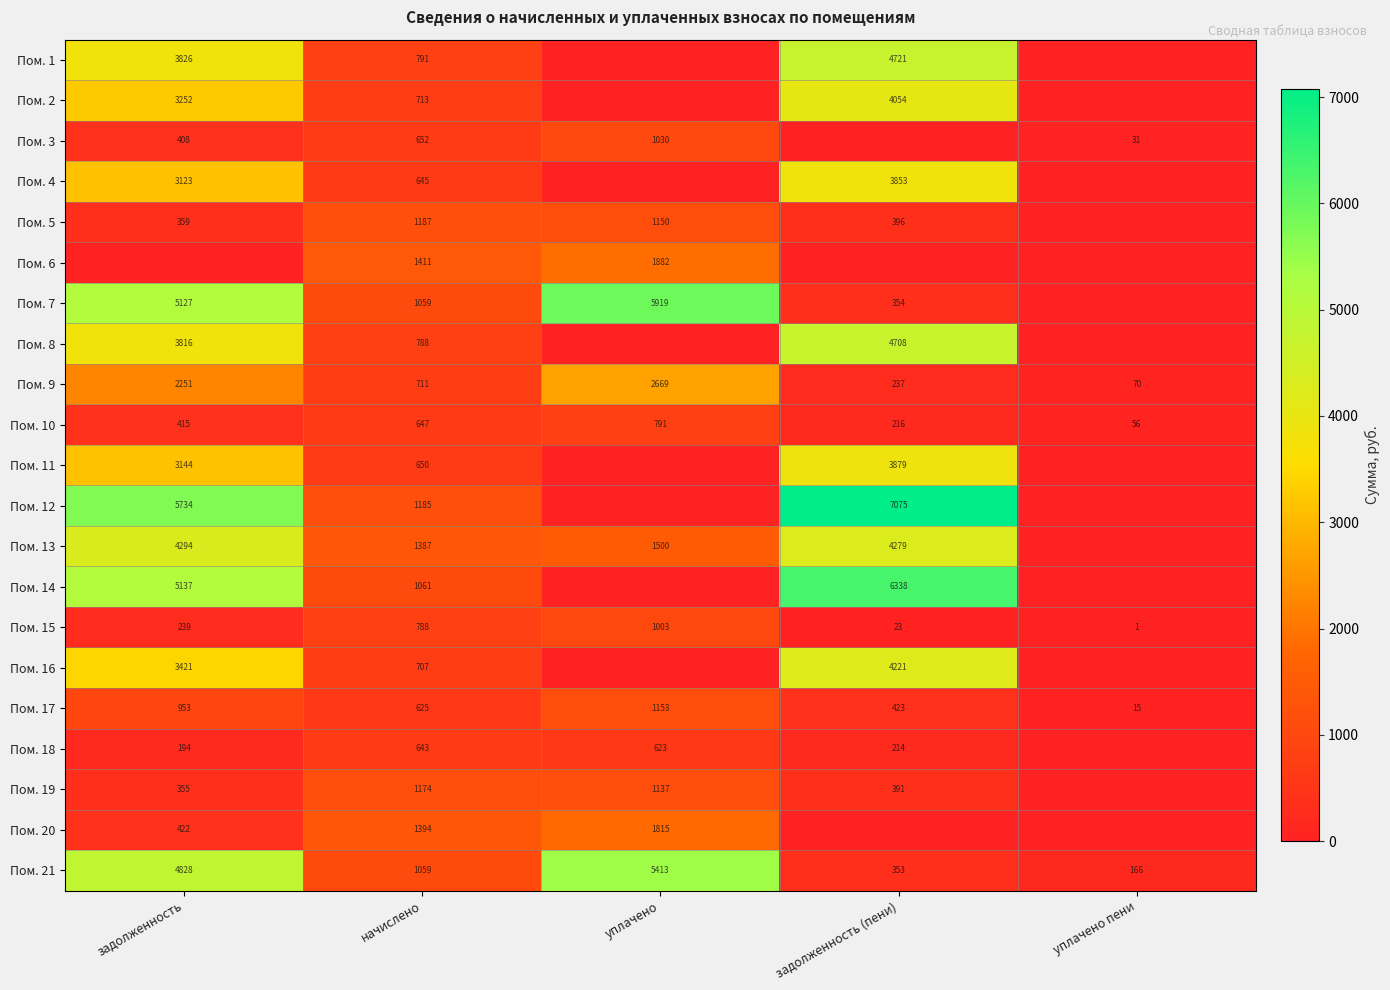

True or false: Пом. 18 has a value of 379.1 at уплачено.

False